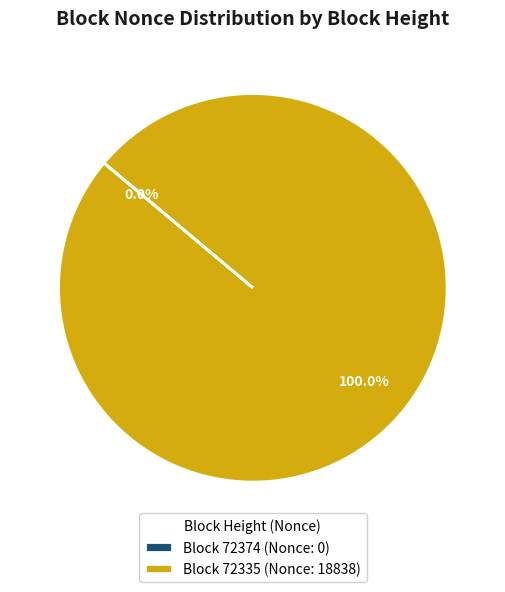

Which category has the biggest portion of the pie?

Block 72335 (Nonce: 18838)